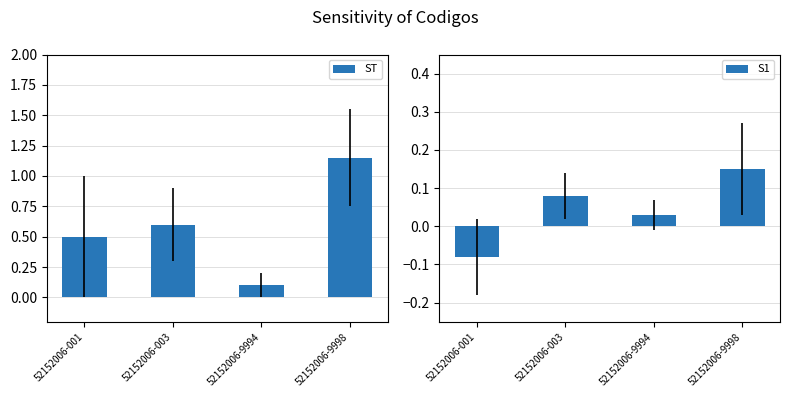

Reading left to right, transcribe all the data shown in this chart.

ST: 0.5	0.6	0.1	1.1
S1: -0.1	0.1	0.0	0.1